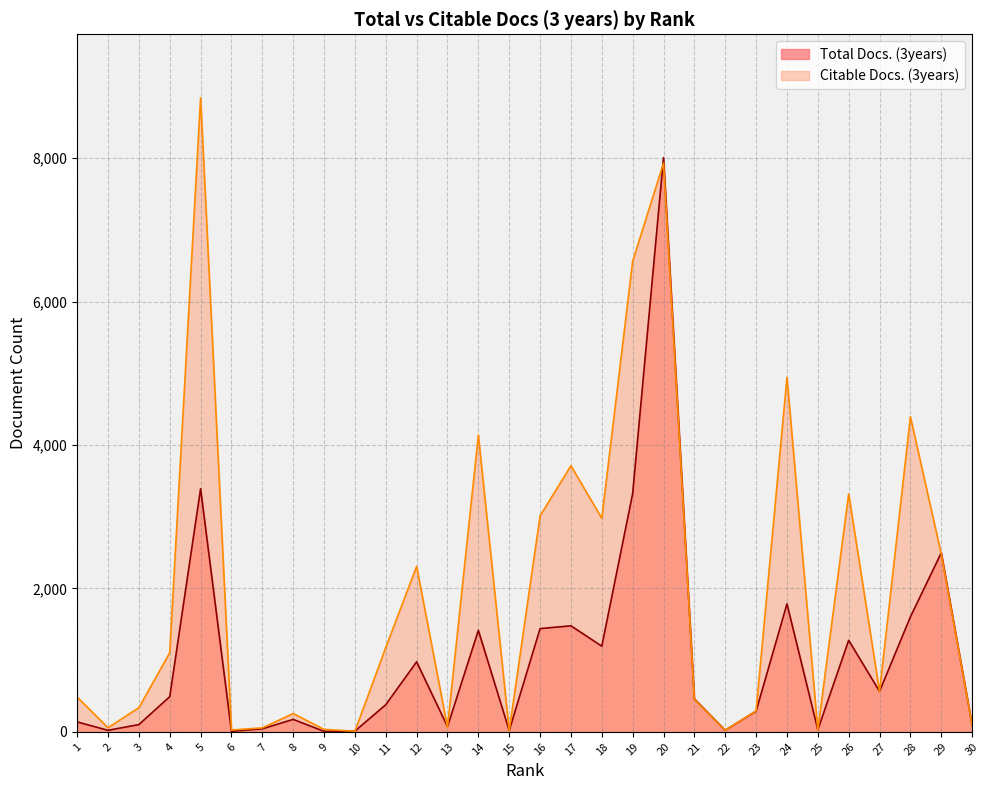

What is the value of the Total Docs. (3years) point at the 3rd from the left?

101